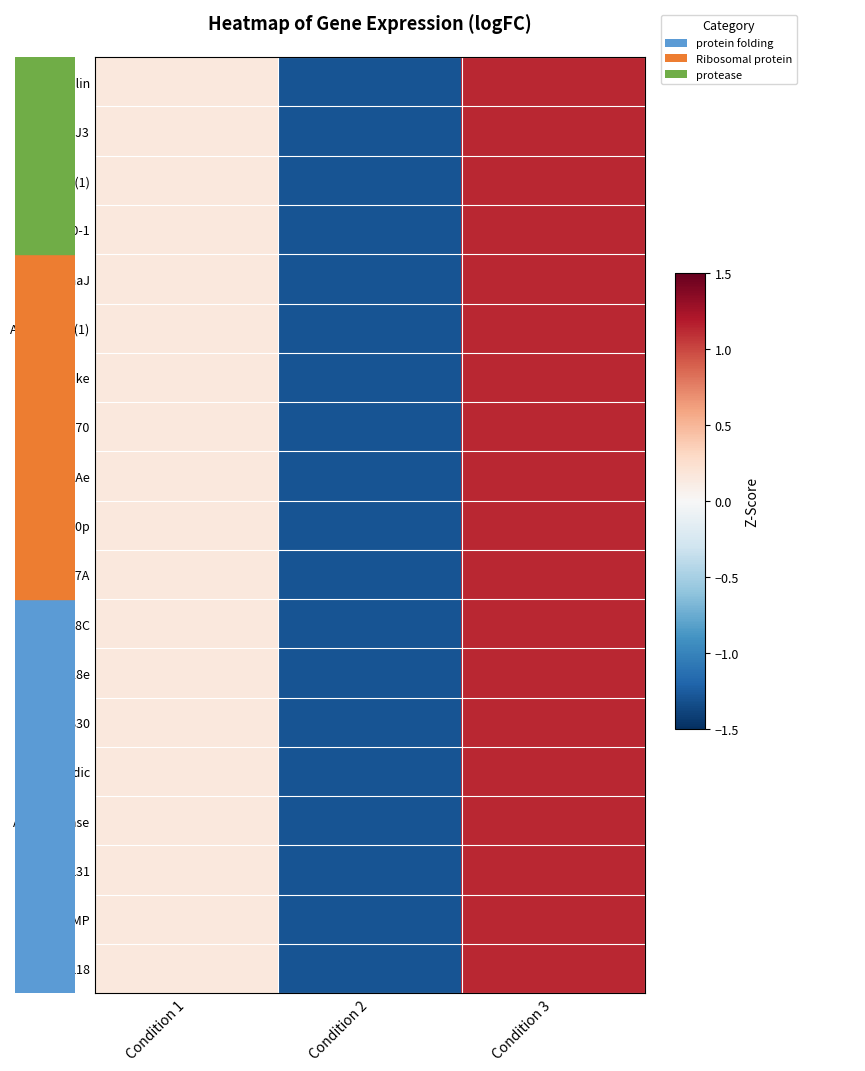

Reading right to left, list all the values displayed in this chart.

Cyclophilin: Condition 3=1.1	Condition 2=-1.3	Condition 1=0.2
ATJ3: Condition 3=1.1	Condition 2=-1.3	Condition 1=0.2
HSP21(1): Condition 3=1.1	Condition 2=-1.3	Condition 1=0.2
ATHSP70-1: Condition 3=1.1	Condition 2=-1.3	Condition 1=0.2
DnaJ: Condition 3=1.1	Condition 2=-1.3	Condition 1=0.2
ATHSP90-1(1): Condition 3=1.1	Condition 2=-1.3	Condition 1=0.2
HSP20-like: Condition 3=1.1	Condition 2=-1.3	Condition 1=0.2
ATHSP70: Condition 3=1.1	Condition 2=-1.3	Condition 1=0.2
RpL7Ae: Condition 3=1.1	Condition 2=-1.3	Condition 1=0.2
RpS10p: Condition 3=1.1	Condition 2=-1.3	Condition 1=0.2
ARS27A: Condition 3=1.1	Condition 2=-1.3	Condition 1=0.2
RpS18C: Condition 3=1.1	Condition 2=-1.3	Condition 1=0.2
RpS28e: Condition 3=1.1	Condition 2=-1.3	Condition 1=0.2
RpS30: Condition 3=1.1	Condition 2=-1.3	Condition 1=0.2
60S-acidic: Condition 3=1.1	Condition 2=-1.3	Condition 1=0.2
Asp-protease: Condition 3=1.1	Condition 2=-1.3	Condition 1=0.2
SCPL31: Condition 3=1.1	Condition 2=-1.3	Condition 1=0.2
AT3-MMP: Condition 3=1.1	Condition 2=-1.3	Condition 1=0.2
SCPL18: Condition 3=1.1	Condition 2=-1.3	Condition 1=0.2